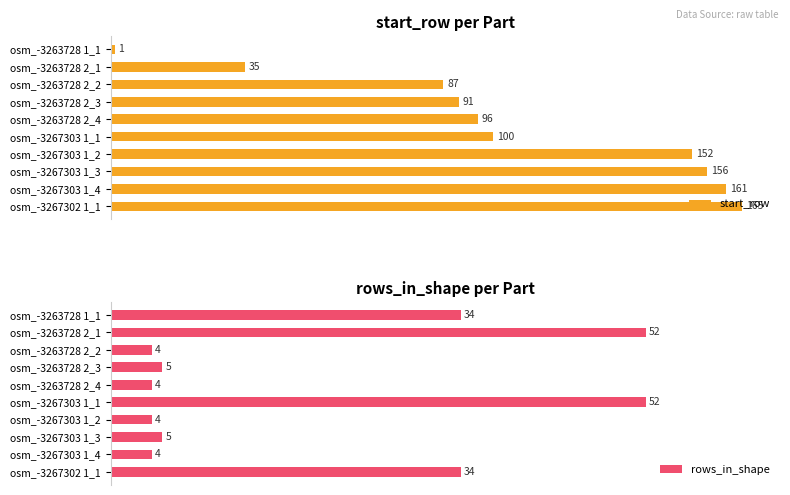

Which series has the largest total across all categories?

start_row